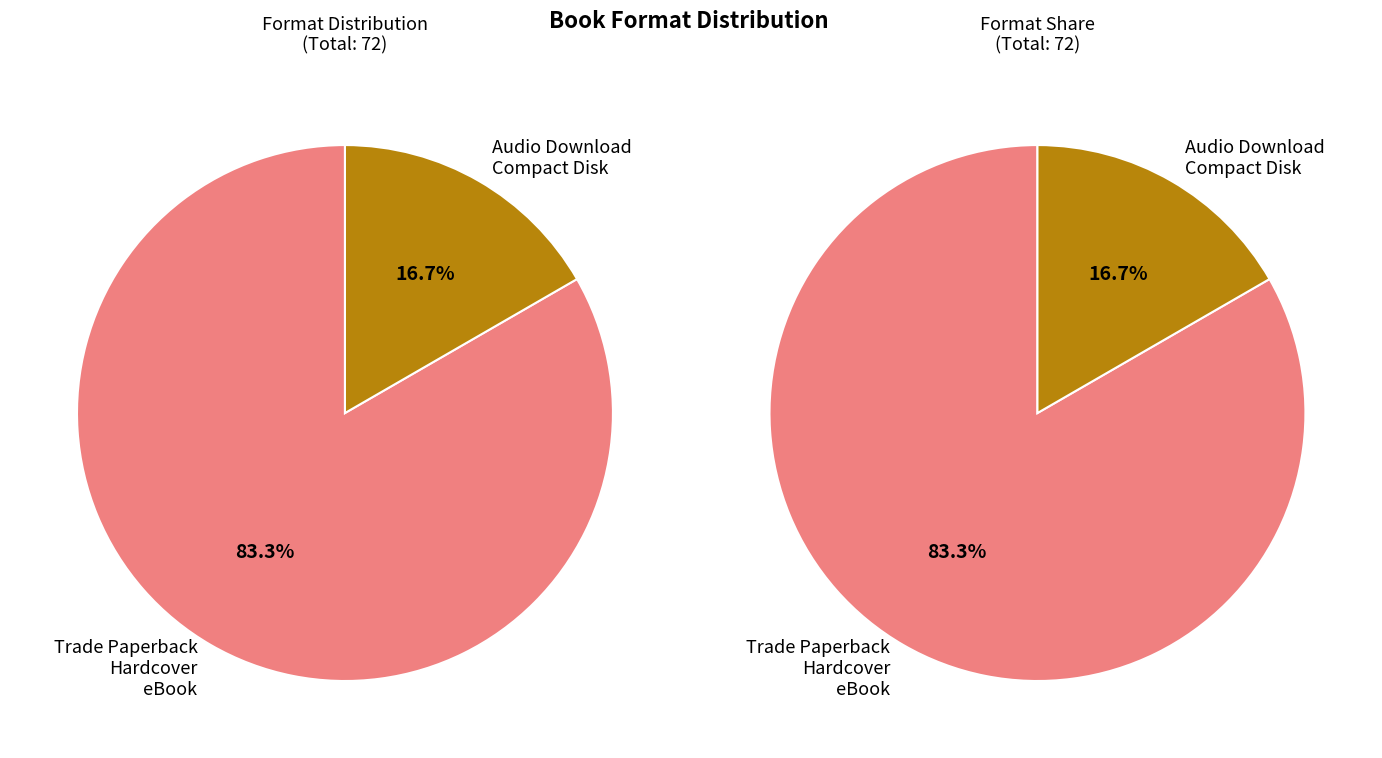

Is the sum of Compact Disk and eBook greater than half?

No